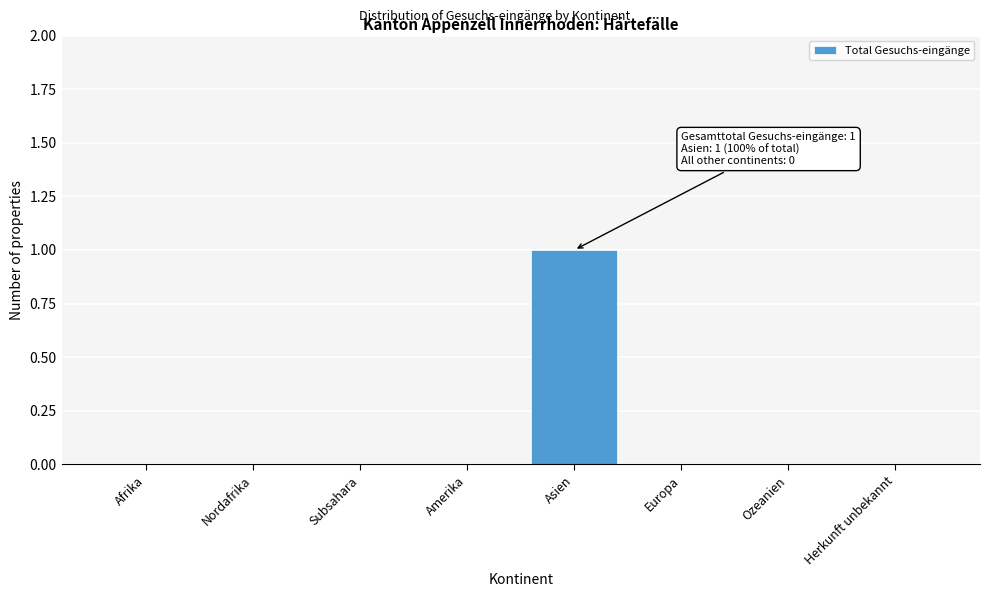

Reading left to right, list all the values displayed in this chart.

Afrika=0	Nordafrika=0	Subsahara=0	Amerika=0	Asien=1	Europa=0	Ozeanien=0	Herkunft unbekannt=0